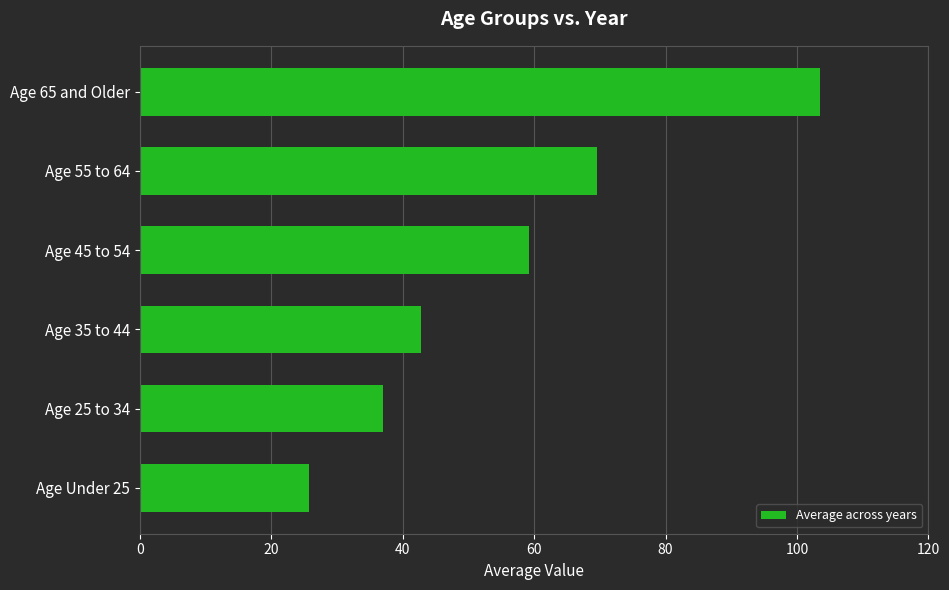

How many series are shown in this chart?

1